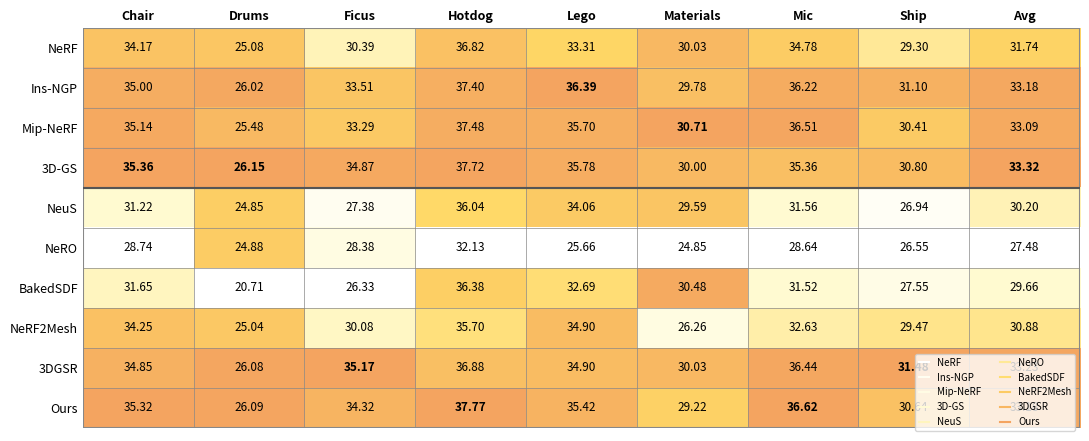

Which series has the widest spread of values?

BakedSDF